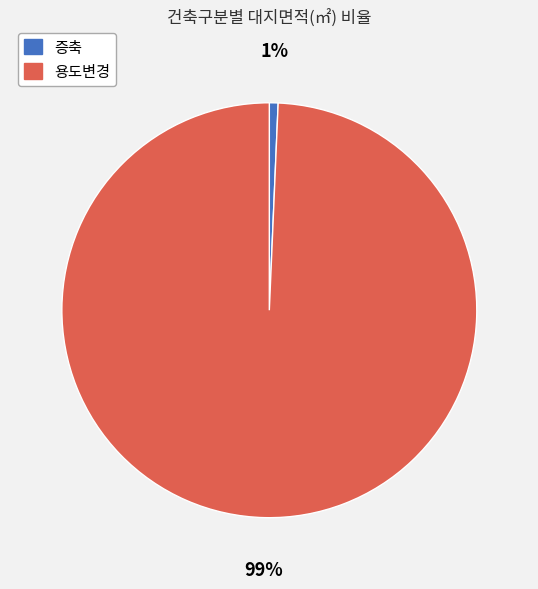

Which slice is the largest?

용도변경